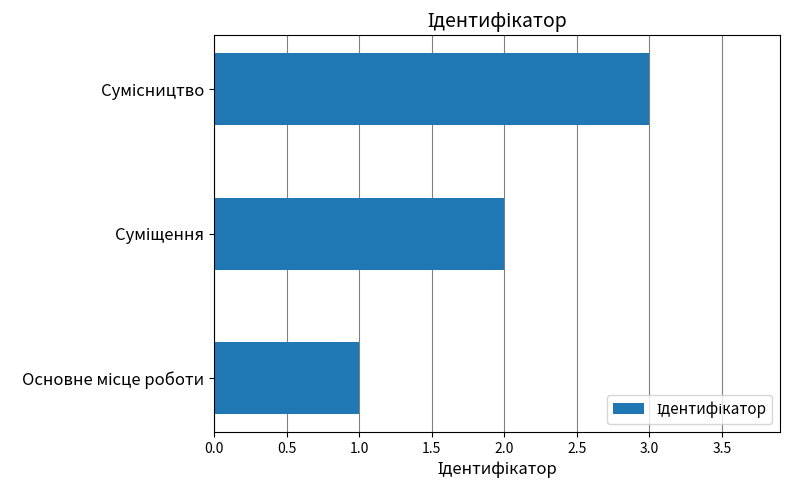

Count the number of categories in the chart.

3